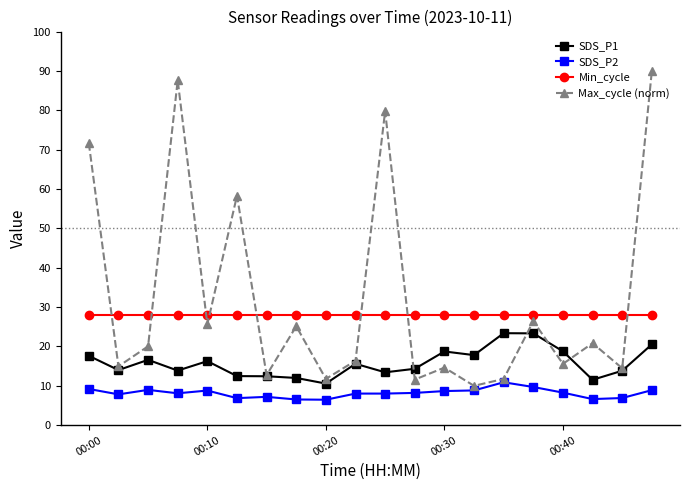

Is this an area chart (filled region under the line)?

No